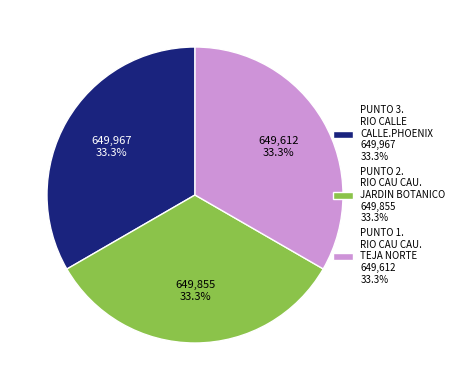

Count the number of slices in the pie.

3